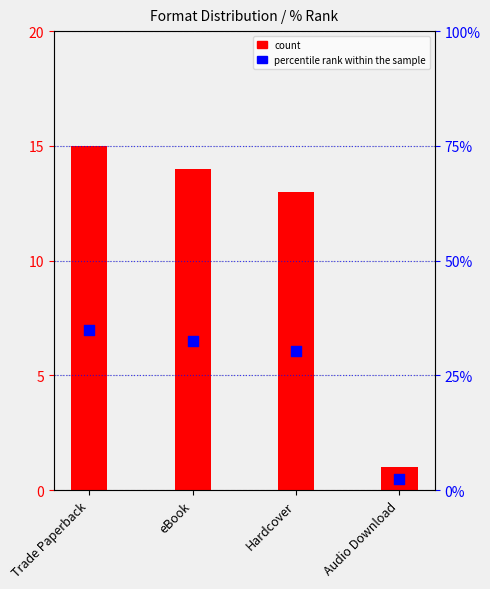

What are all the series names shown in the legend?

count, percentile rank within the sample